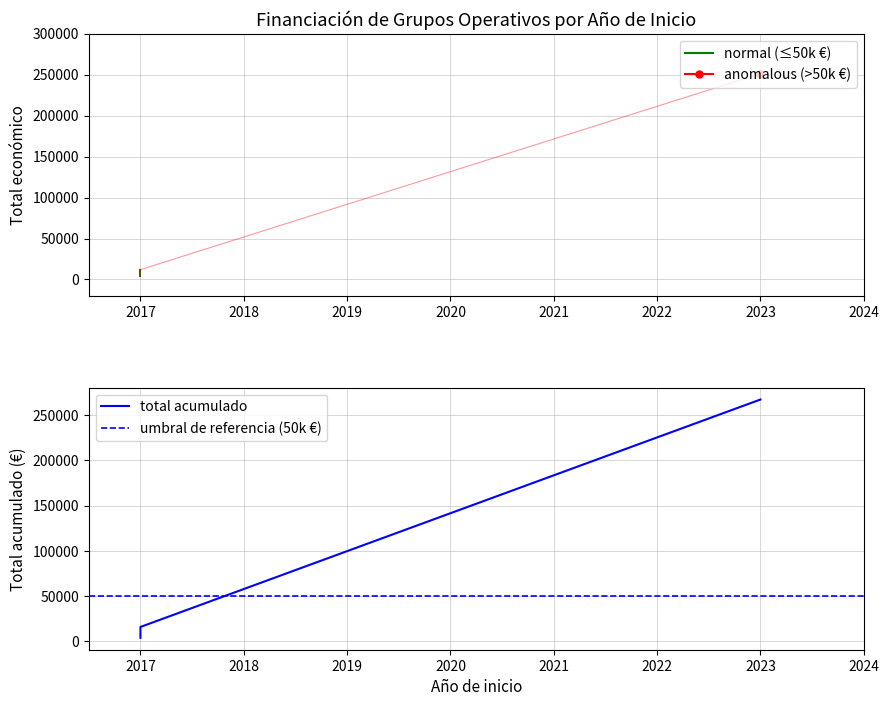

Reading right to left, list all the values displayed in this chart.

3840	12000	251272